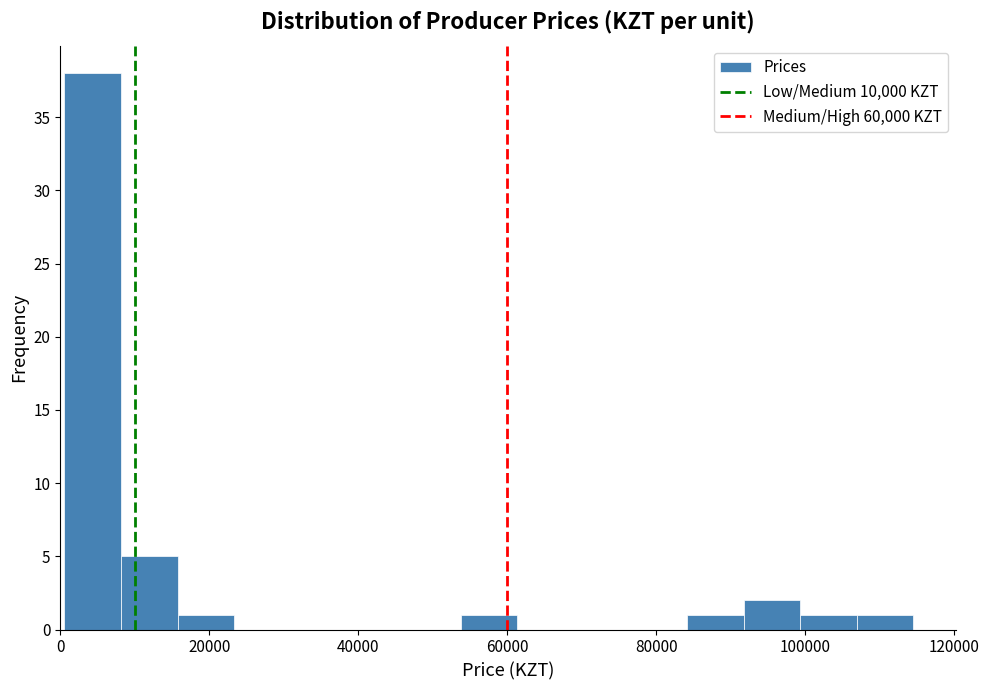

Read against the x-axis, roughly where is the centre of the tallest bar?

4000